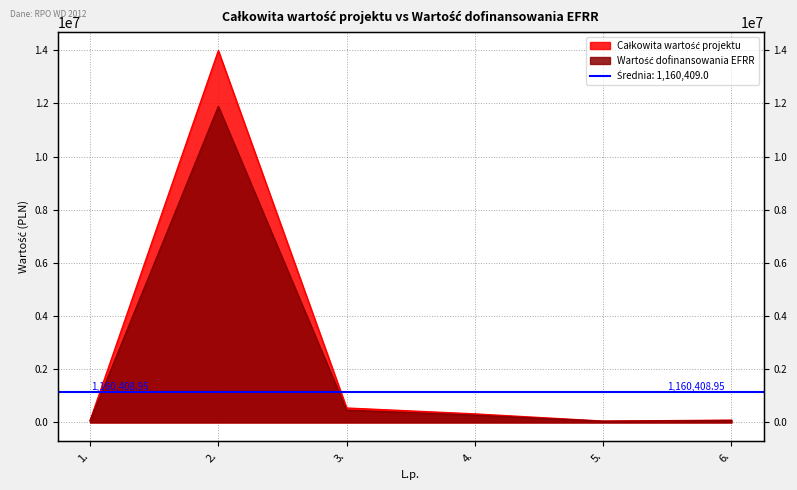

How many series are shown in this chart?

2